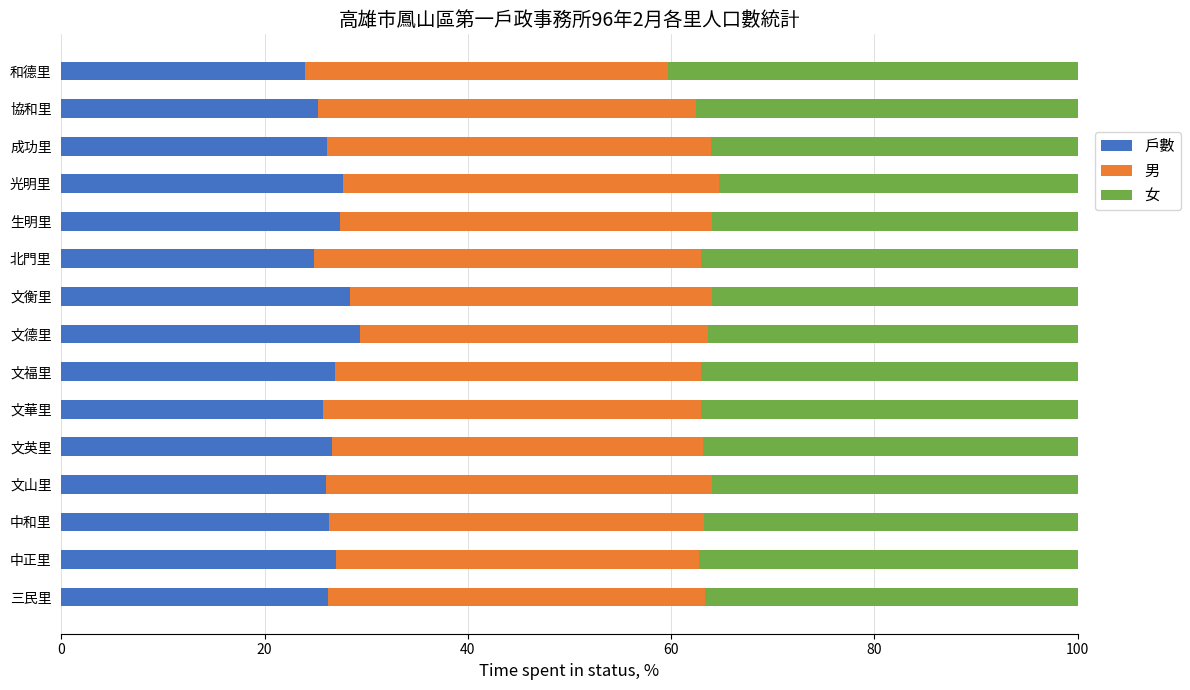

What is the difference between the maximum and second lowest values in the 戶數 series?

4.6